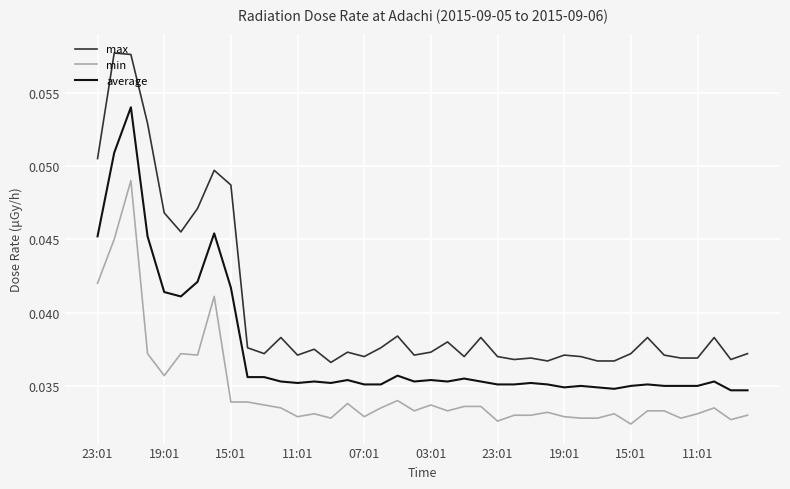

Which series has the largest total across all categories?

max